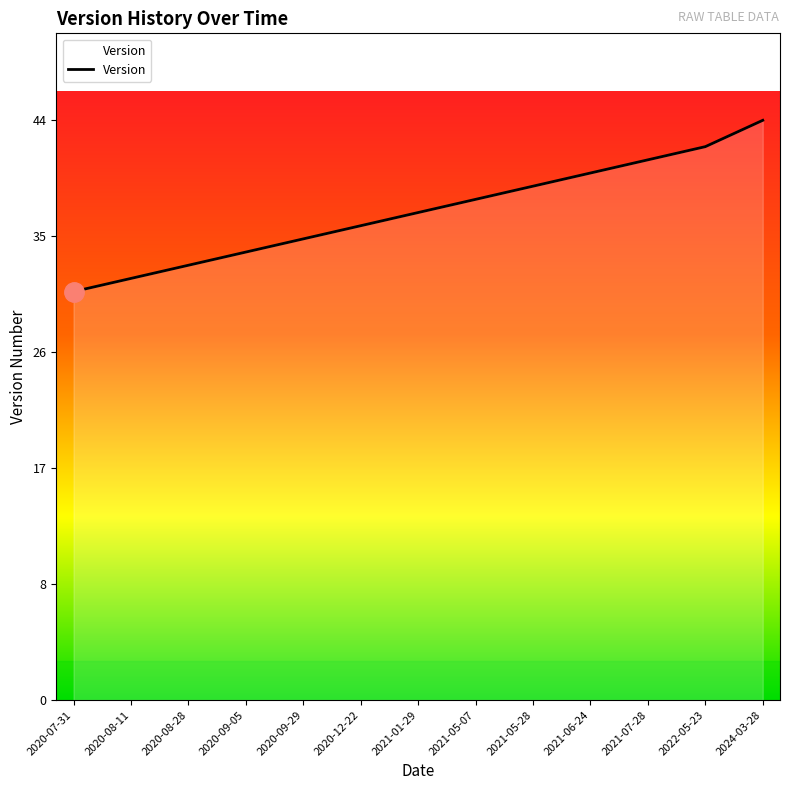

Does the chart have visible grid lines?

No